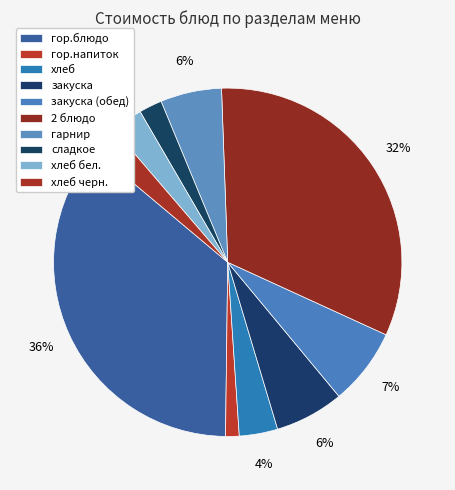

Count the number of slices in the pie.

10